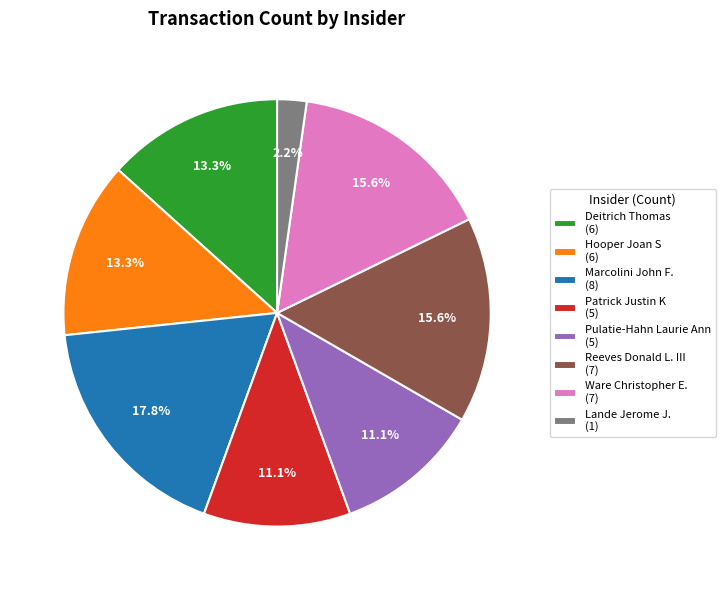

Which slice is the largest?

Marcolini John F.